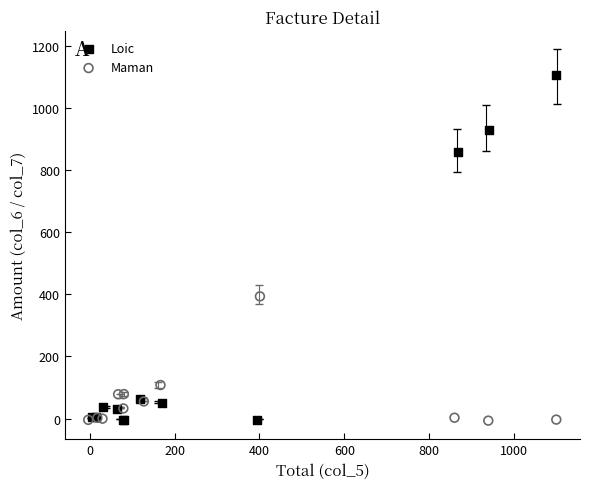

Which series contains the highest Y value?

Loic